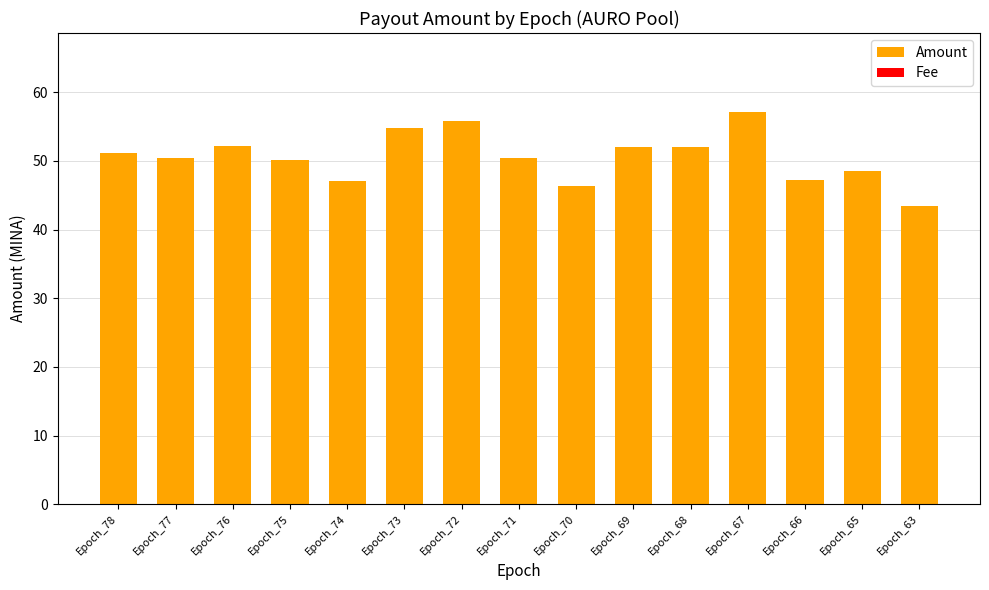

At which label does Amount reach its peak?

Epoch_67